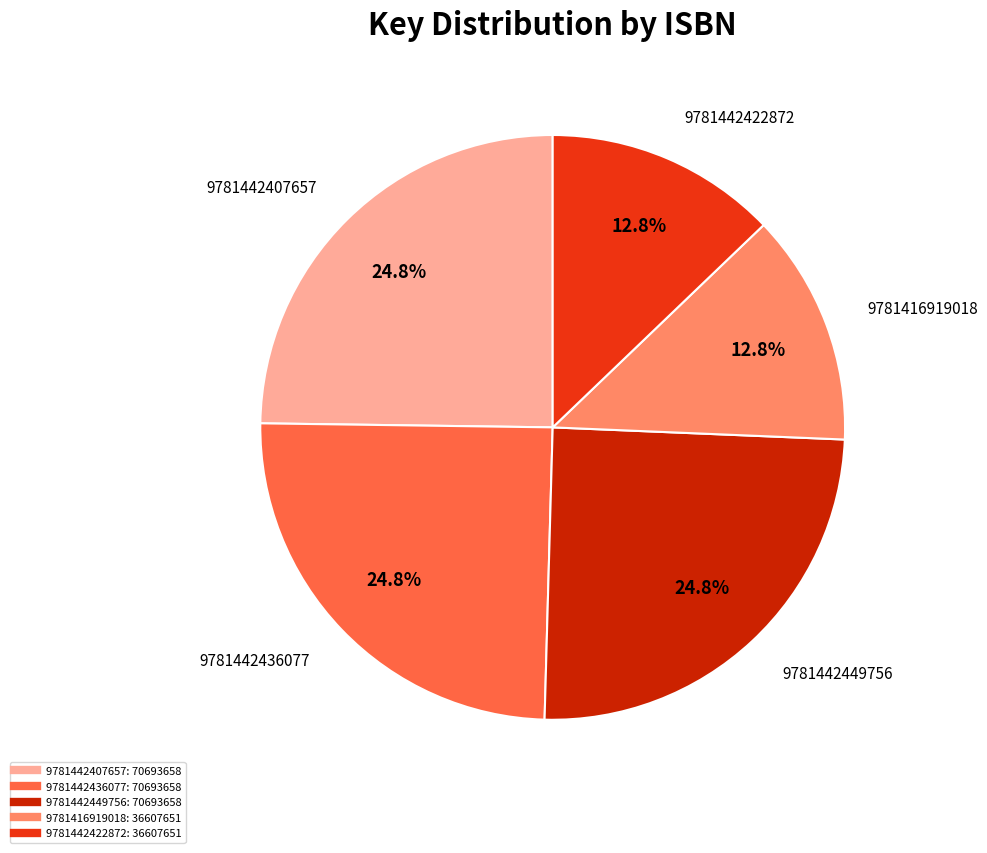

What percentage do 9781442422872 and 9781442436077 together represent?

37.6%